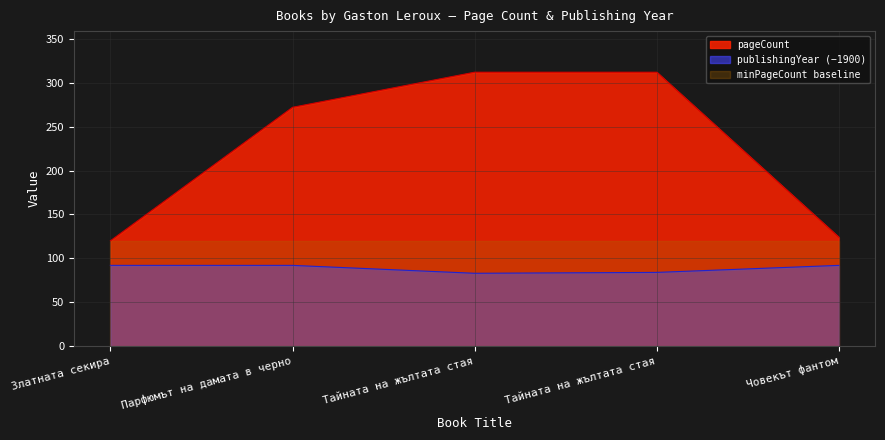

What are all the series names shown in the legend?

pageCount, publishingYear (−1900), minPageCount baseline